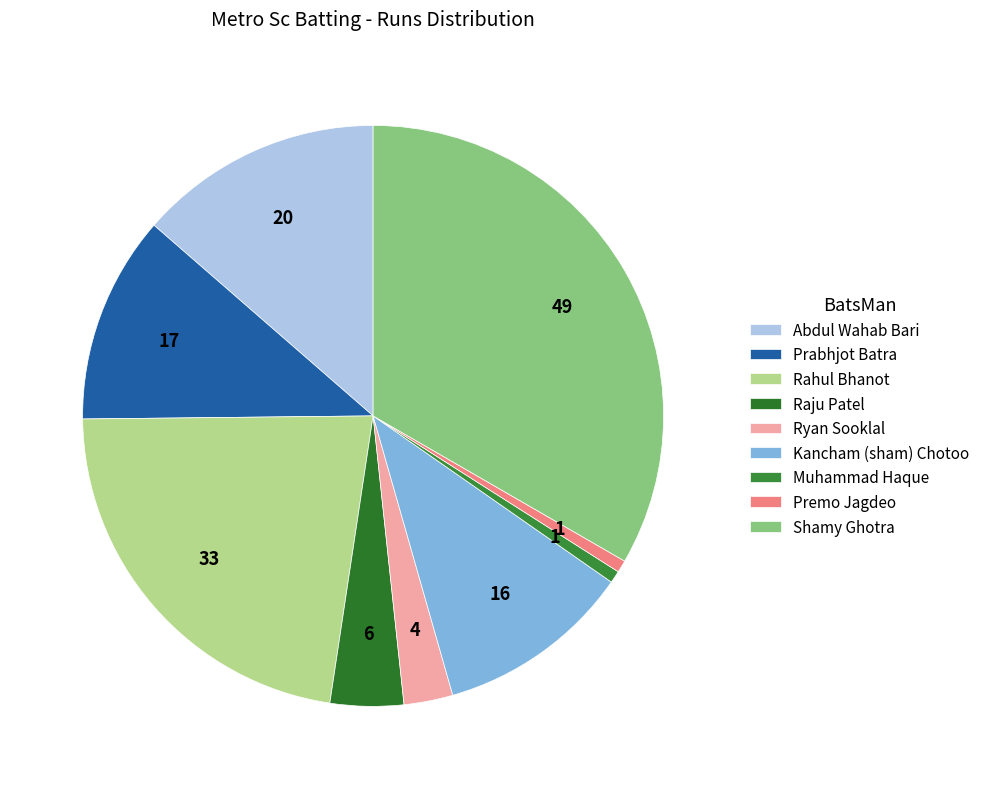

Does Muhammad Haque account for over 50% of the chart?

No